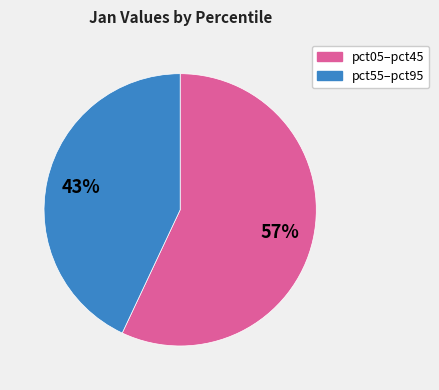

How many segments does this pie chart have?

2